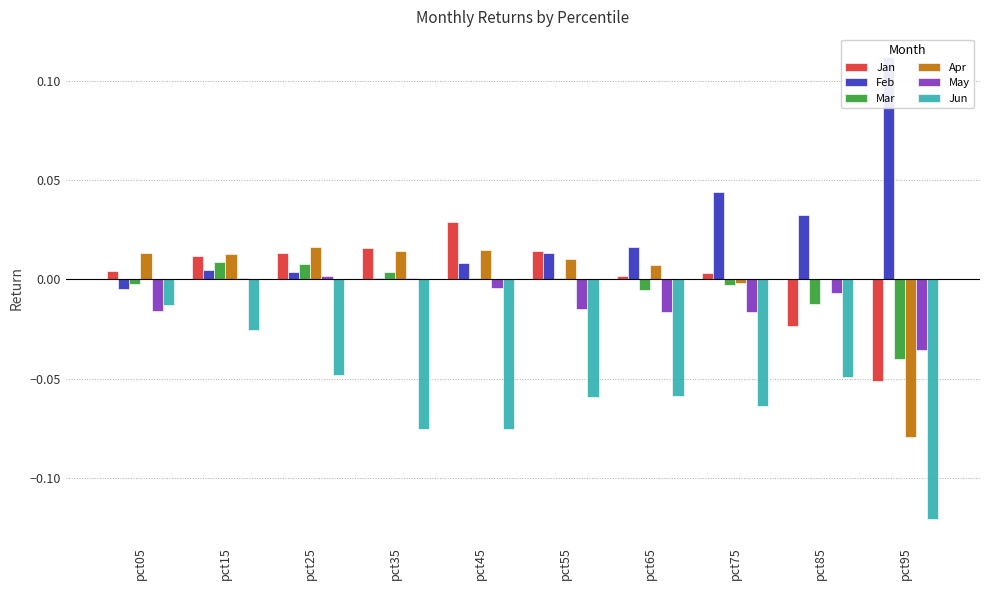

Reading left to right, transcribe all the data shown in this chart.

Jan: pct05=0.0	pct15=0.0	pct25=0.0	pct35=0.0	pct45=0.0	pct55=0.0	pct65=0.0	pct75=0.0	pct85=-0.0	pct95=-0.1
Feb: pct05=-0.0	pct15=0.0	pct25=0.0	pct35=0.0	pct45=0.0	pct55=0.0	pct65=0.0	pct75=0.0	pct85=0.0	pct95=0.1
Mar: pct05=-0.0	pct15=0.0	pct25=0.0	pct35=0.0	pct45=0.0	pct55=0.0	pct65=-0.0	pct75=-0.0	pct85=-0.0	pct95=-0.0
Apr: pct05=0.0	pct15=0.0	pct25=0.0	pct35=0.0	pct45=0.0	pct55=0.0	pct65=0.0	pct75=-0.0	pct85=-0.0	pct95=-0.1
May: pct05=-0.0	pct15=0.0	pct25=0.0	pct35=0.0	pct45=-0.0	pct55=-0.0	pct65=-0.0	pct75=-0.0	pct85=-0.0	pct95=-0.0
Jun: pct05=-0.0	pct15=-0.0	pct25=-0.0	pct35=-0.1	pct45=-0.1	pct55=-0.1	pct65=-0.1	pct75=-0.1	pct85=-0.0	pct95=-0.1